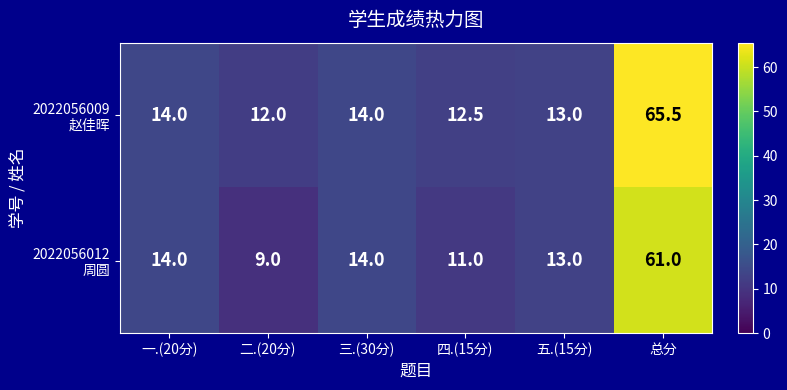

At which category does the chart reach its minimum across all series?

二.(20分)